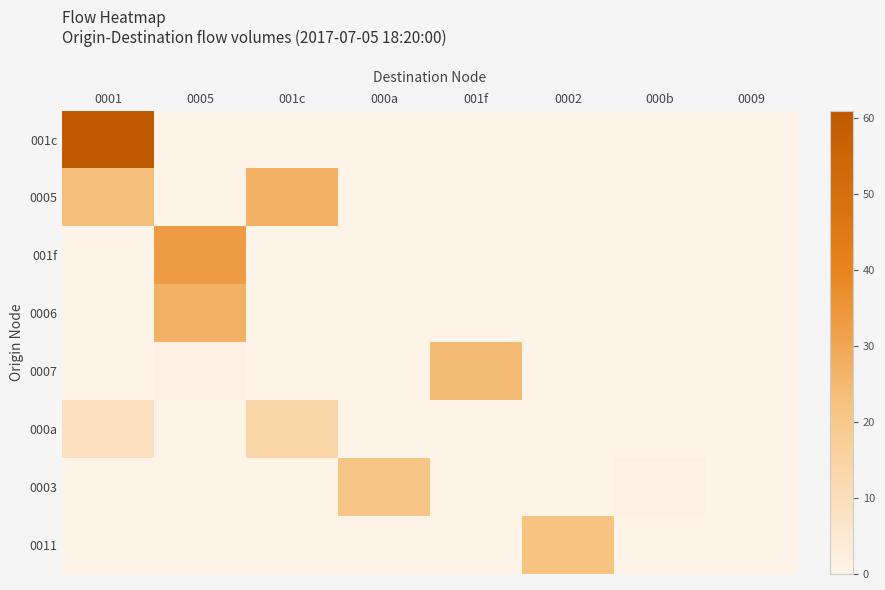

At how many categories does at least one series exceed 56?

1